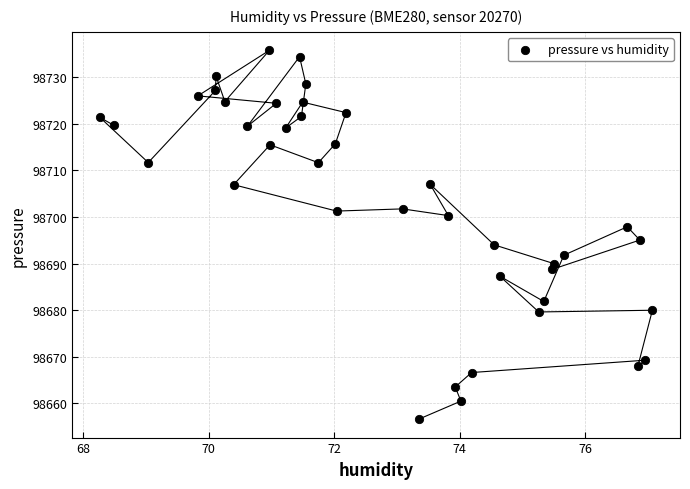

What Y value in the scatter plot is closest to 98696?

98695.1